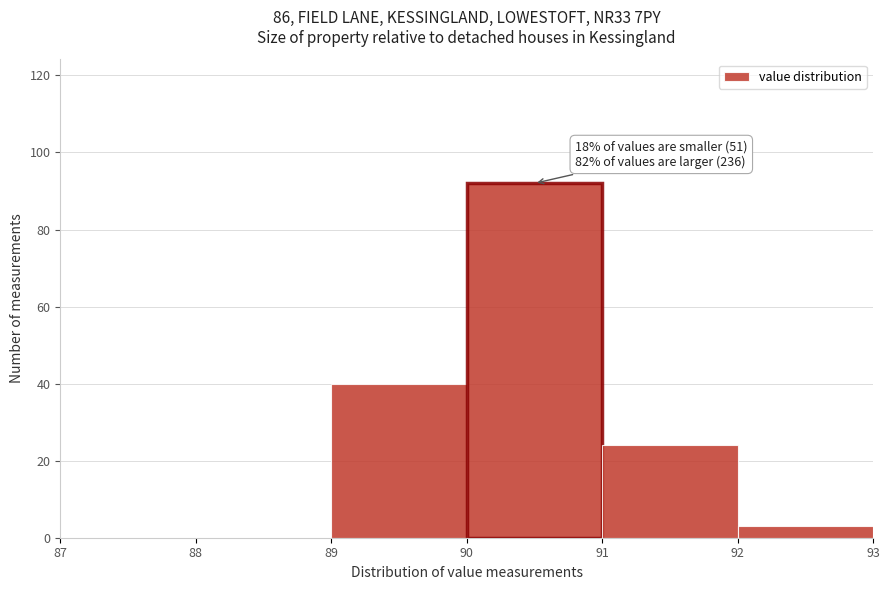

Which range on the x-axis has the tallest bar?

90 to 91